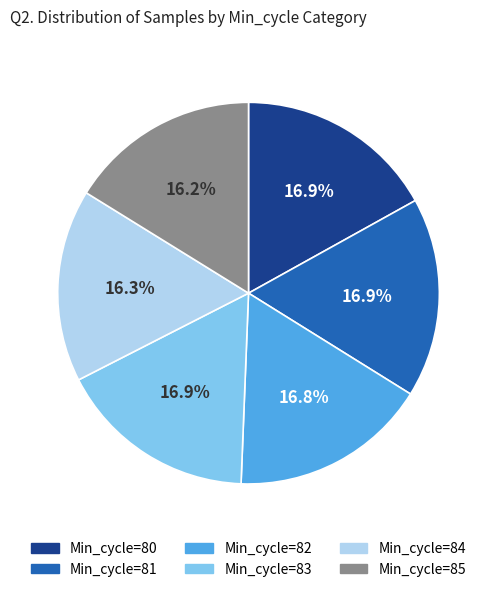

Is there a majority slice in this chart?

No